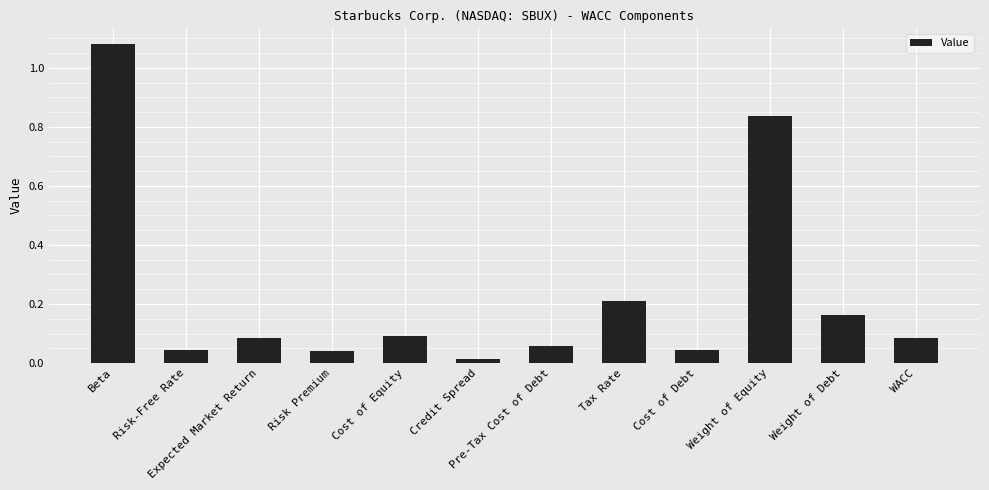

At which label is the value closest to 0?

Credit Spread